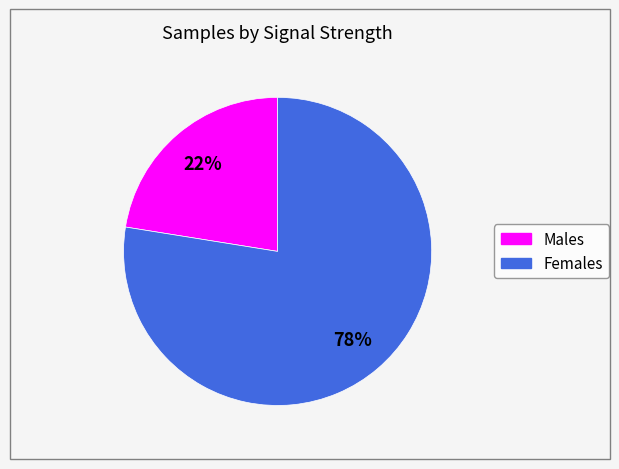

How many slices are in this pie chart?

2